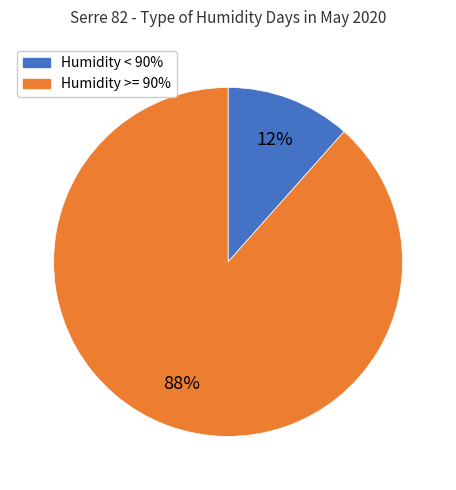

Is there a majority slice in this chart?

Yes